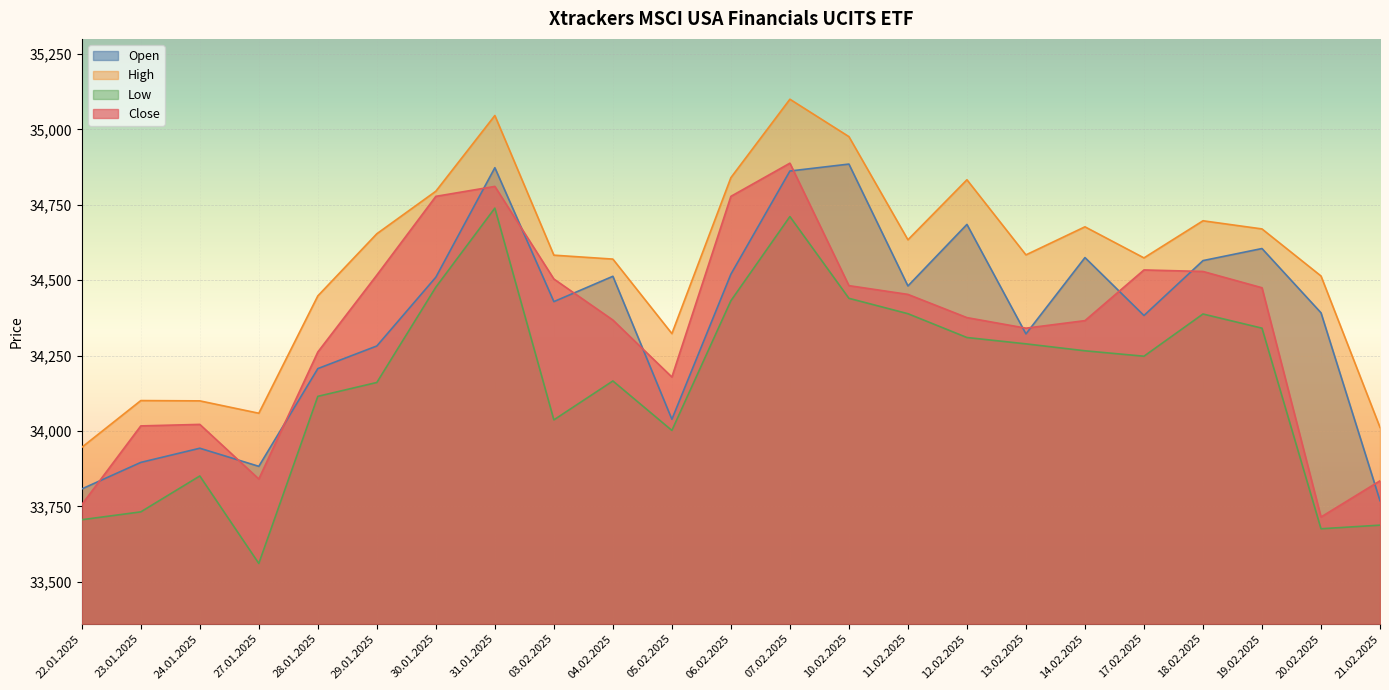

What is the label of the 12th point from the right?

06.02.2025